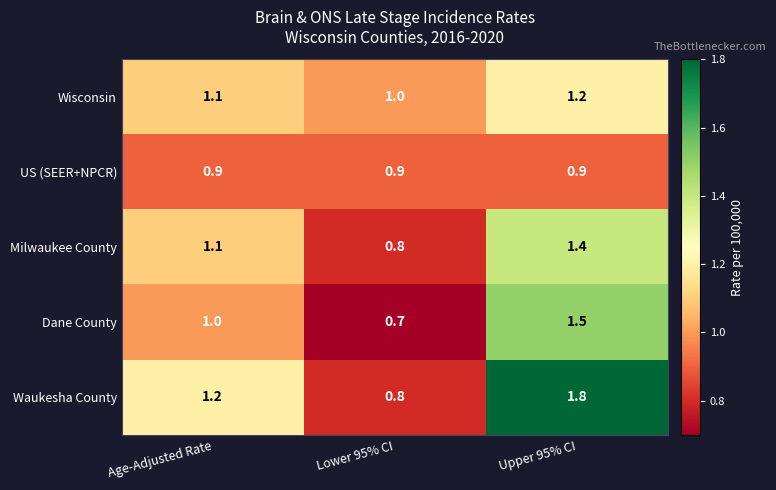

Which category has the highest value across all series?

Upper 95% CI